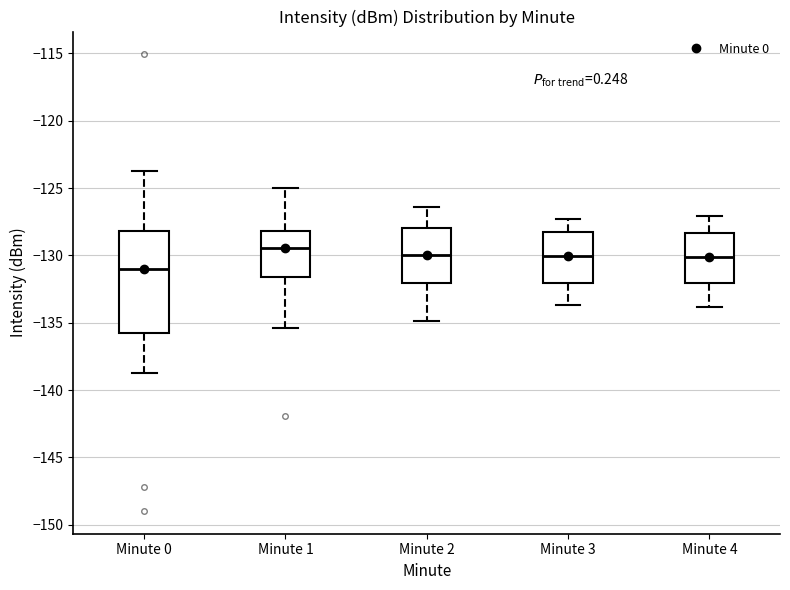

Reading left to right, transcribe this box plot: for each box, give where its median line is, the range the box spans, and where its two whiskers end, as read against the y-axis. The values are not printed on the chart, so give them approximately, as read against the axis.

Minute 0: median -131.0, box -136.0 to -128.0, whiskers -138.5 to -124.0
Minute 1: median -129.5, box -131.5 to -128.0, whiskers -135.5 to -125.0
Minute 2: median -130.0, box -132.0 to -128.0, whiskers -135.0 to -126.5
Minute 3: median -130.0, box -132.0 to -128.0, whiskers -133.5 to -127.5
Minute 4: median -130.0, box -132.0 to -128.5, whiskers -134.0 to -127.0